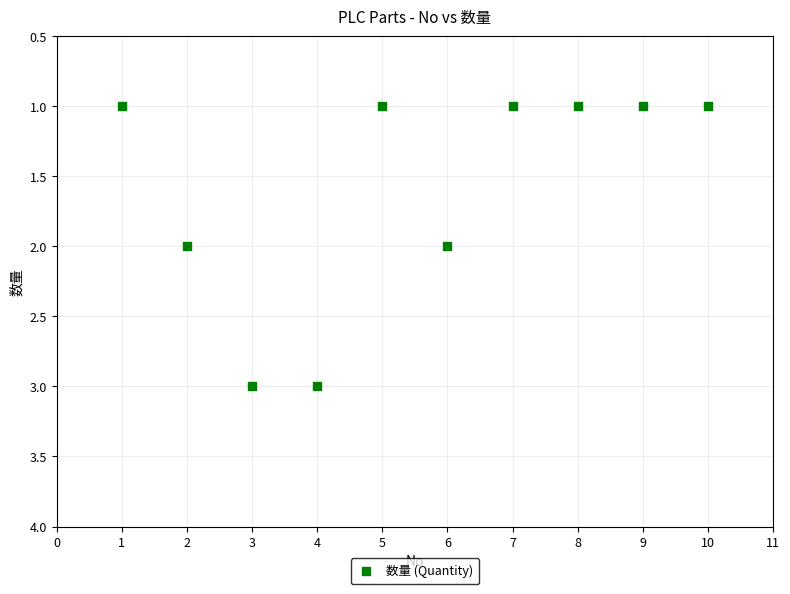

What is the range of X values (max minus min)?

9